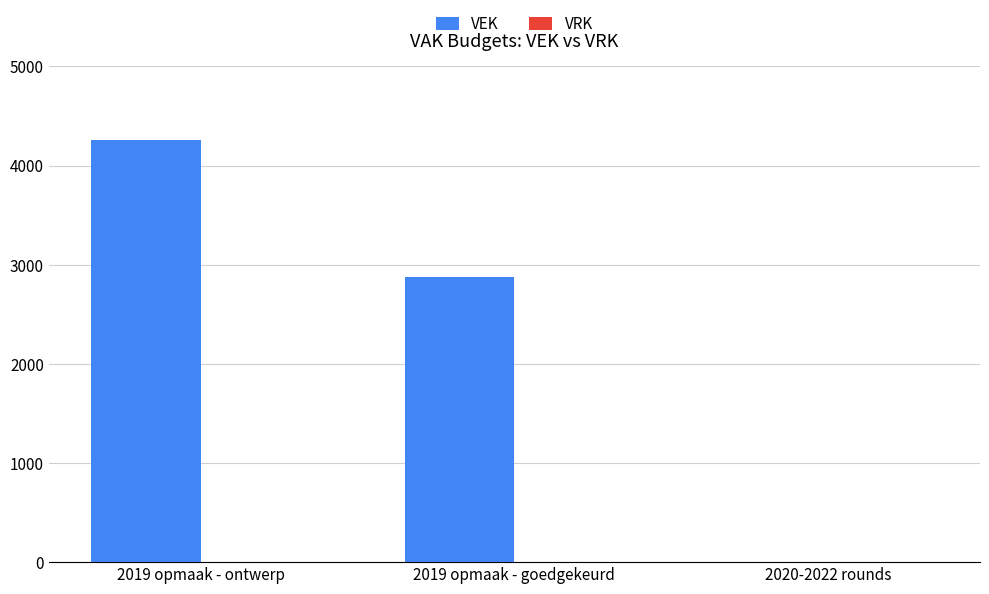

What is the sum of all values?

7137